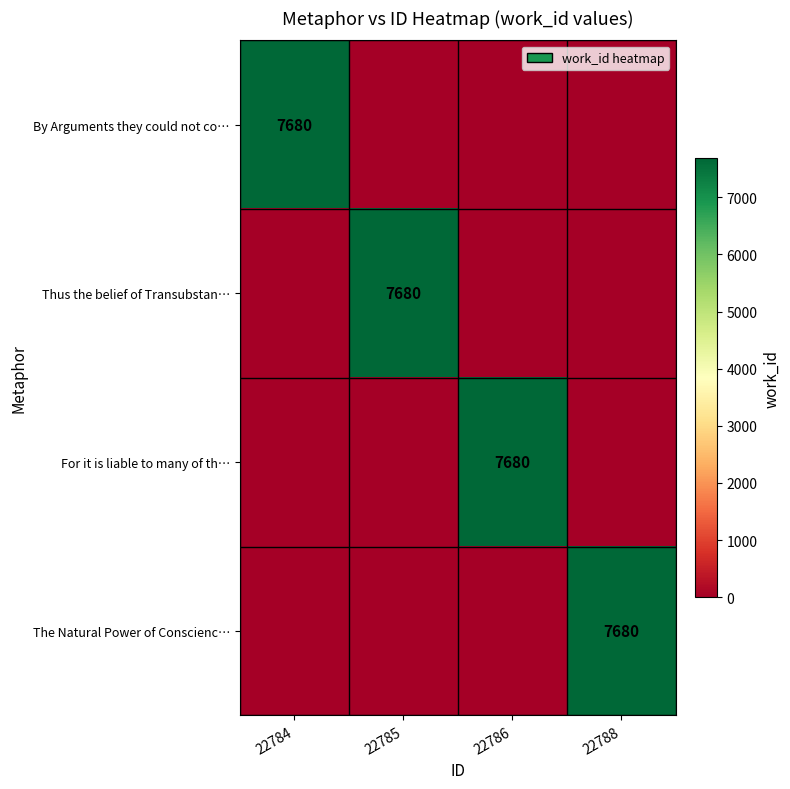

True or false: The Natural Power of Conscienc… has a value of 3457 at 22788.

False